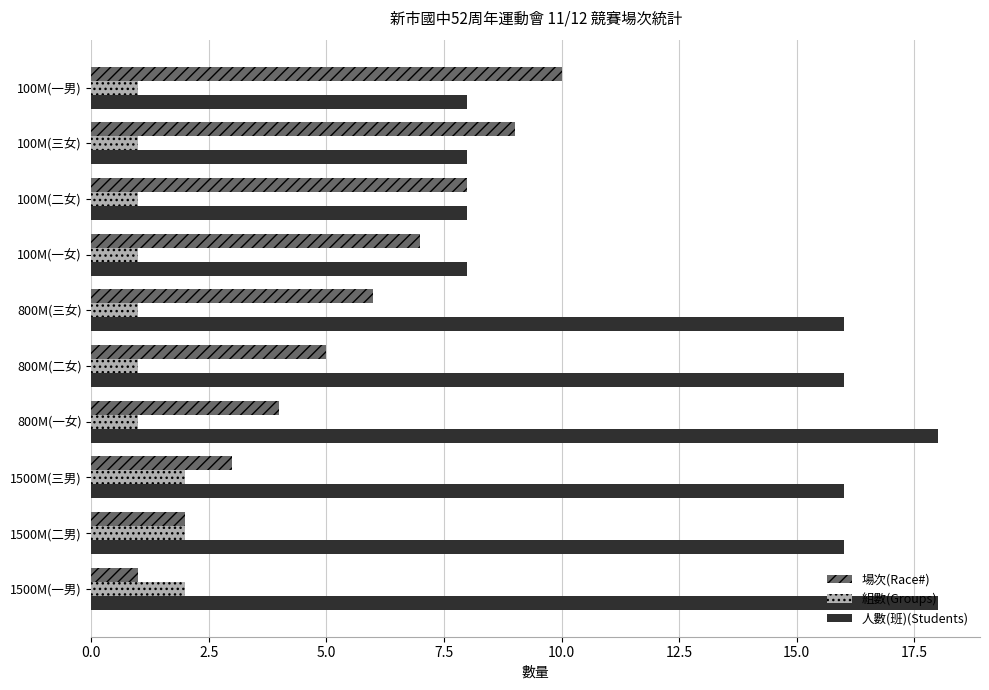

At how many categories does at least one series exceed 14?

6